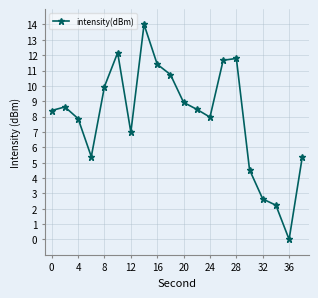

How many distinct data groups are displayed?

1